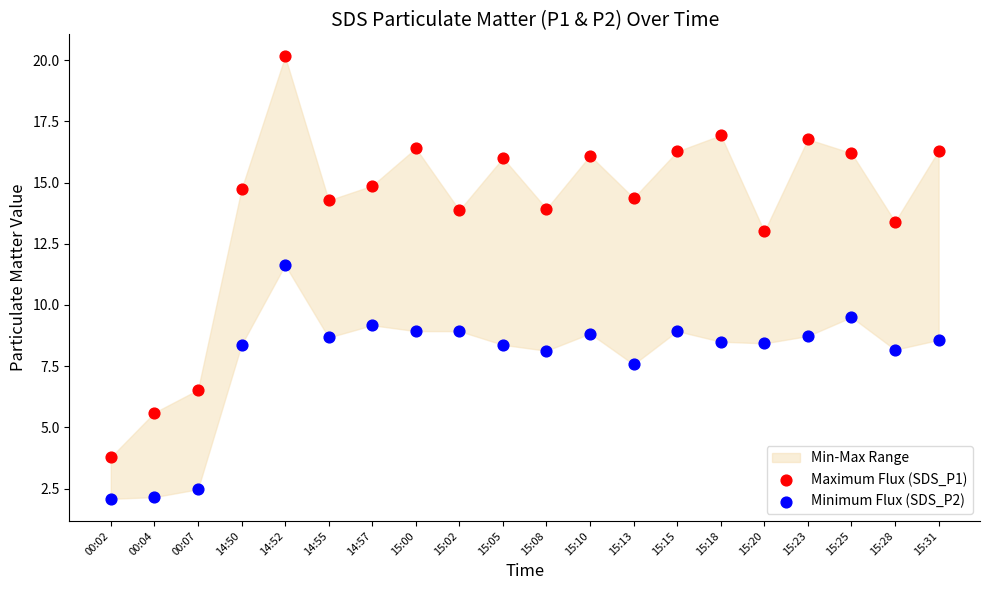

Which series reaches the maximum Y coordinate?

Maximum Flux (SDS_P1)